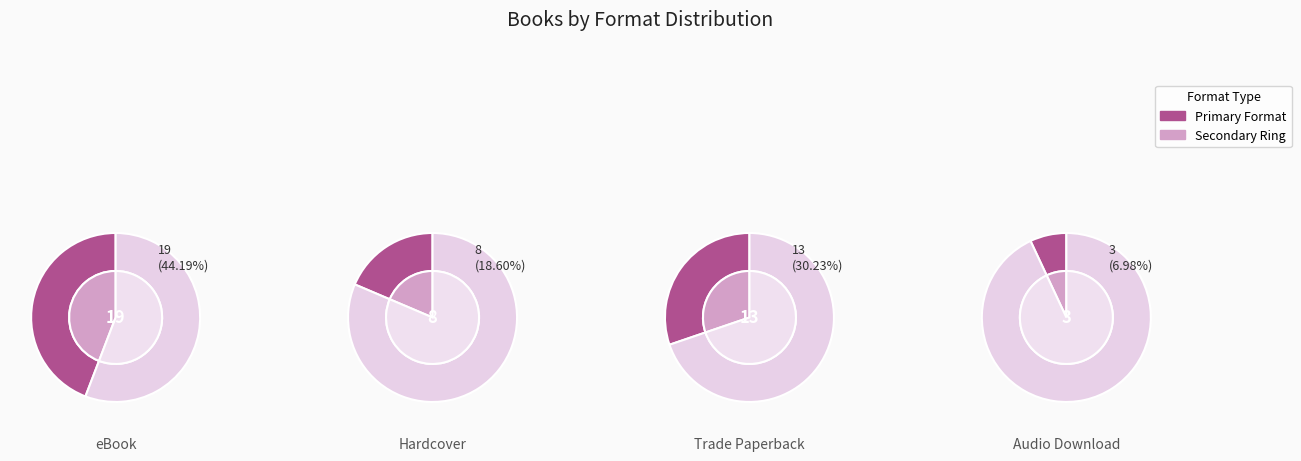

Combined, do Hardcover and Trade Paperback account for over 50%?

No